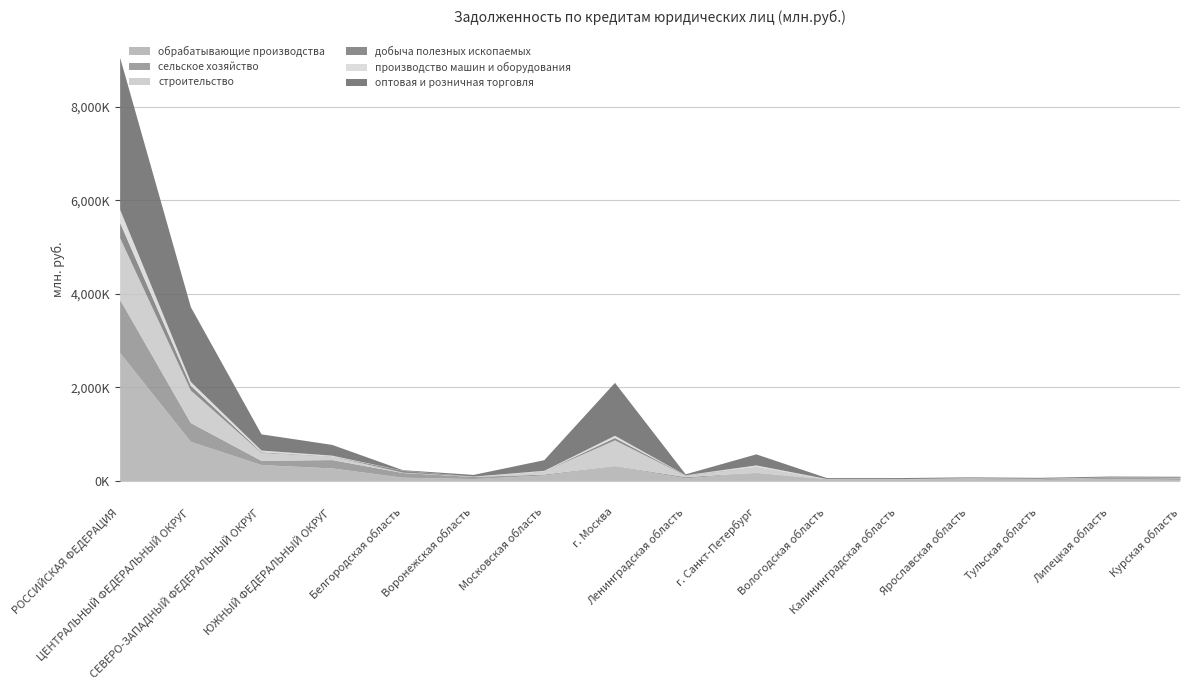

The производство машин и оборудования series shows 2033 at Вологодская область. True or false?

False